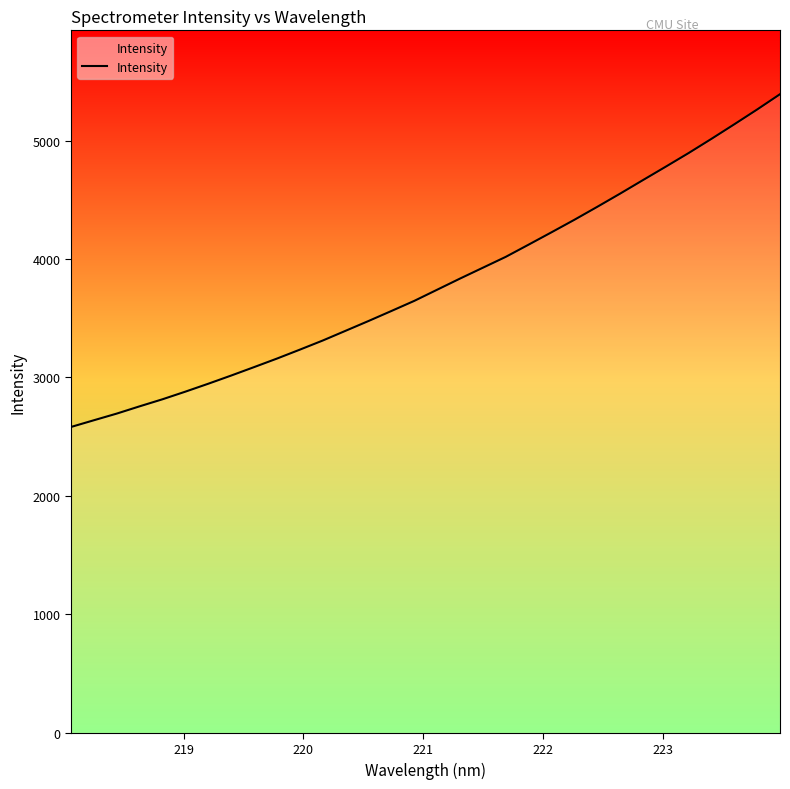

What is the difference between the maximum and minimum values?

2809.3